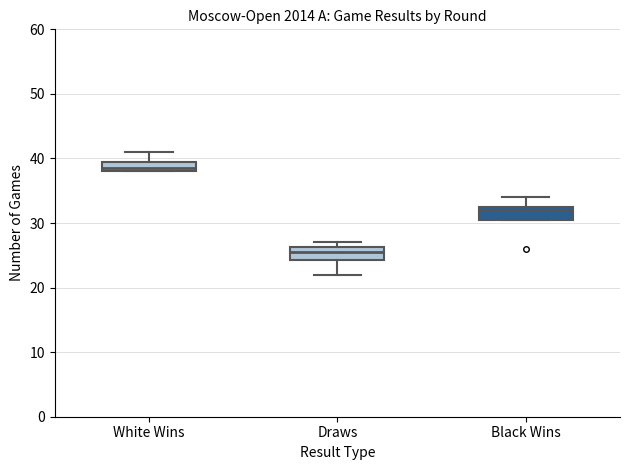

Reading left to right, read every box against the y-axis: the position of its median line, the range the box covers, and the ends of its whiskers. The values are not printed on the chart, so give them approximately, as read against the axis.

White Wins: median 39, box 38 to 40, whiskers 38 to 41
Draws: median 26 (inside the box), box 24 to 26, whiskers 22 to 27
Black Wins: median 32, box 31 to 33, whiskers 31 to 34